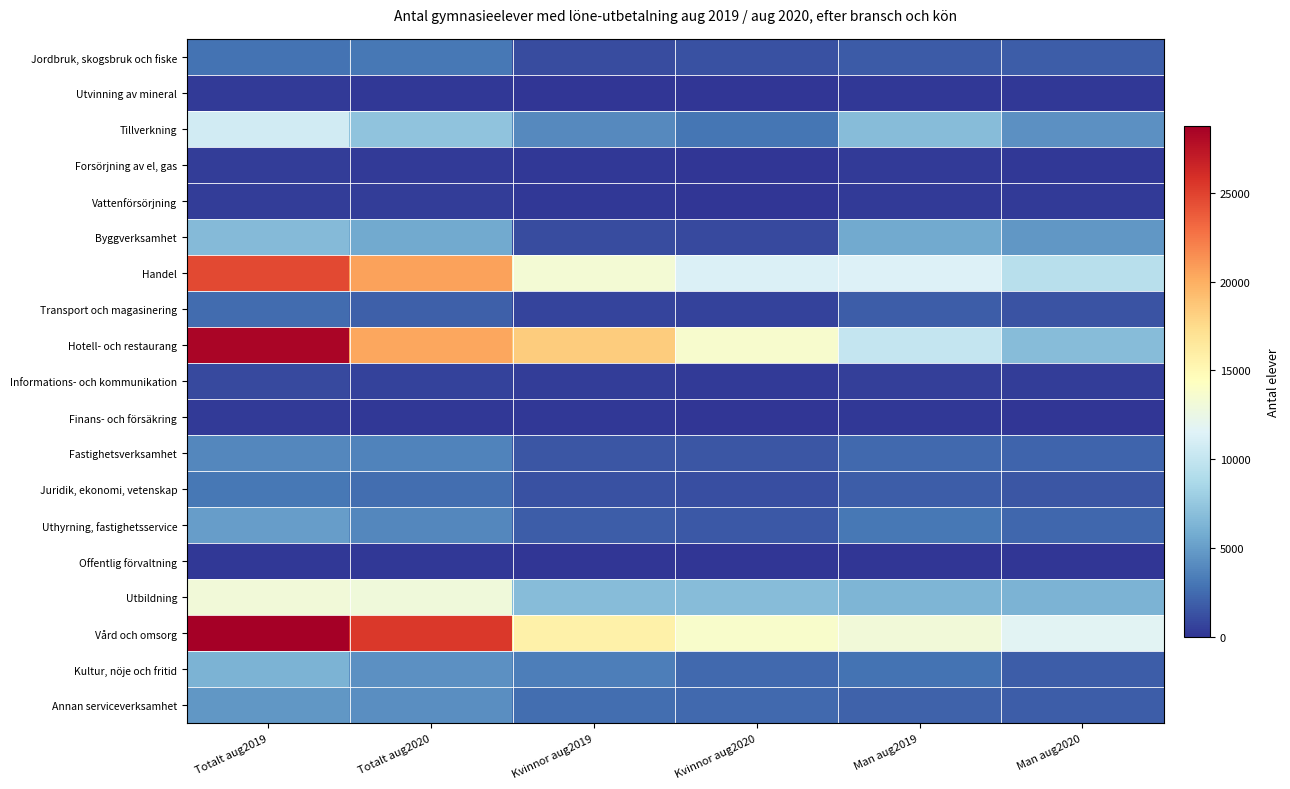

What is the total value across all series at Totalt aug2019?

143159